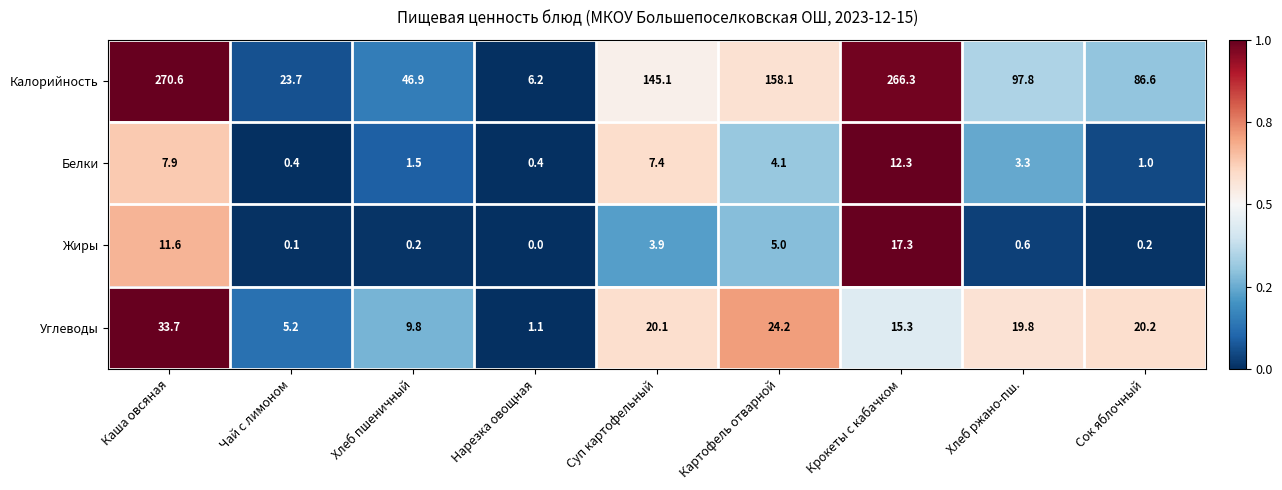

At which label does Жиры reach its peak?

Крокеты с кабачком